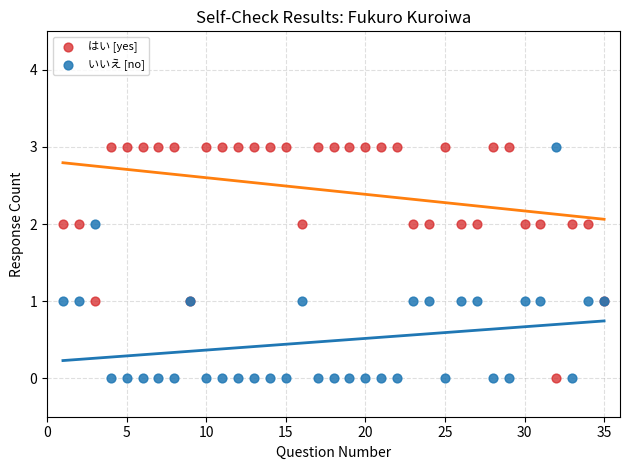

What are all the series names shown in the legend?

はい [yes], いいえ [no]